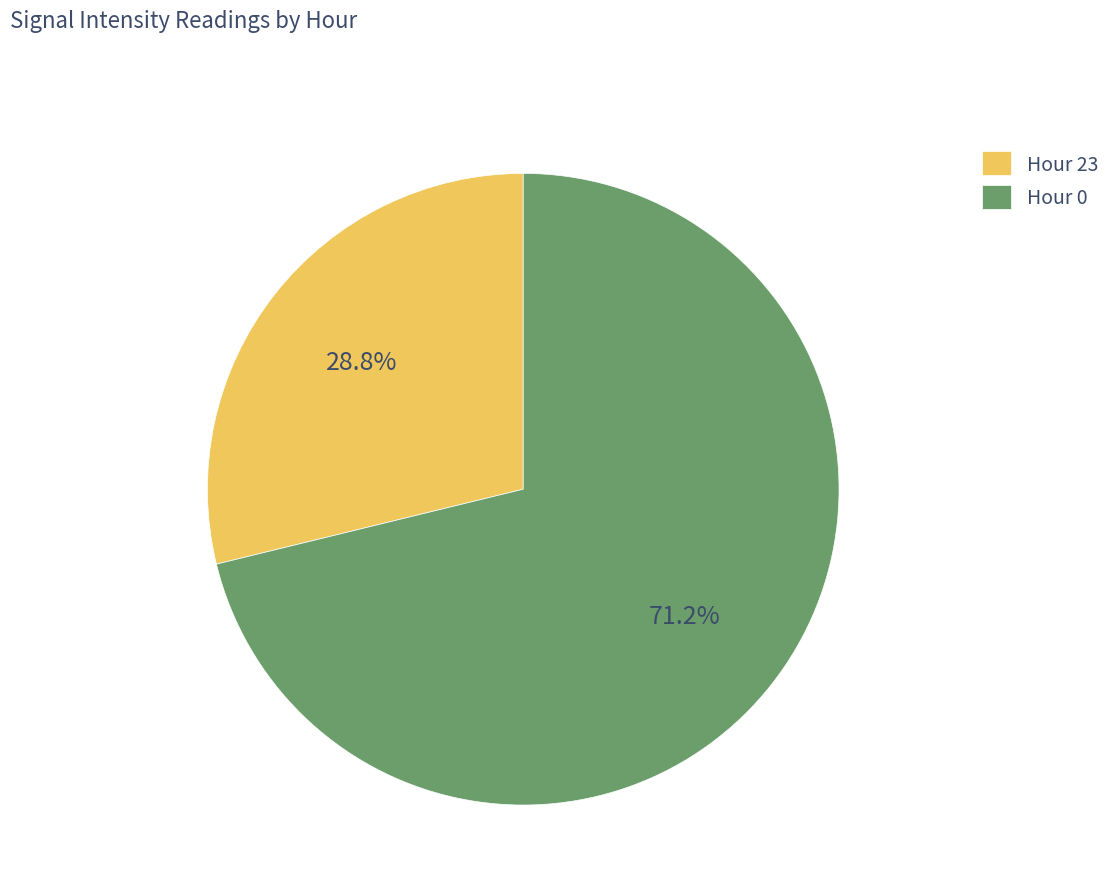

To the nearest percent, what is the difference between the largest and smallest slice percentages?

42%